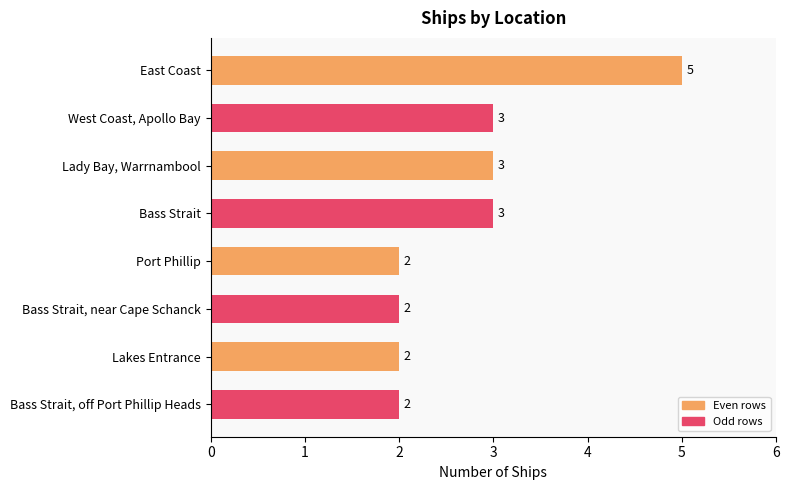

What is the difference between the maximum and second lowest values?

3